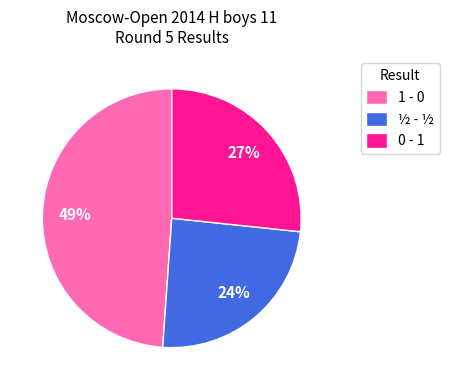

To the nearest percent, what percentage of the pie is 1 - 0?

49%